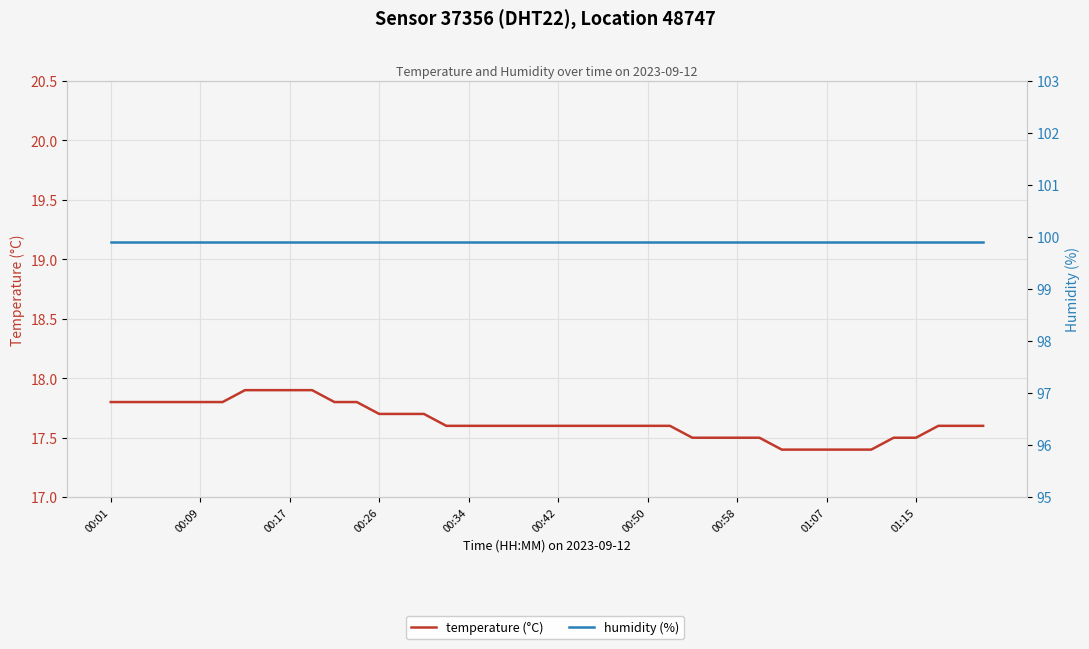

Which series has the largest total across all categories?

humidity (%)